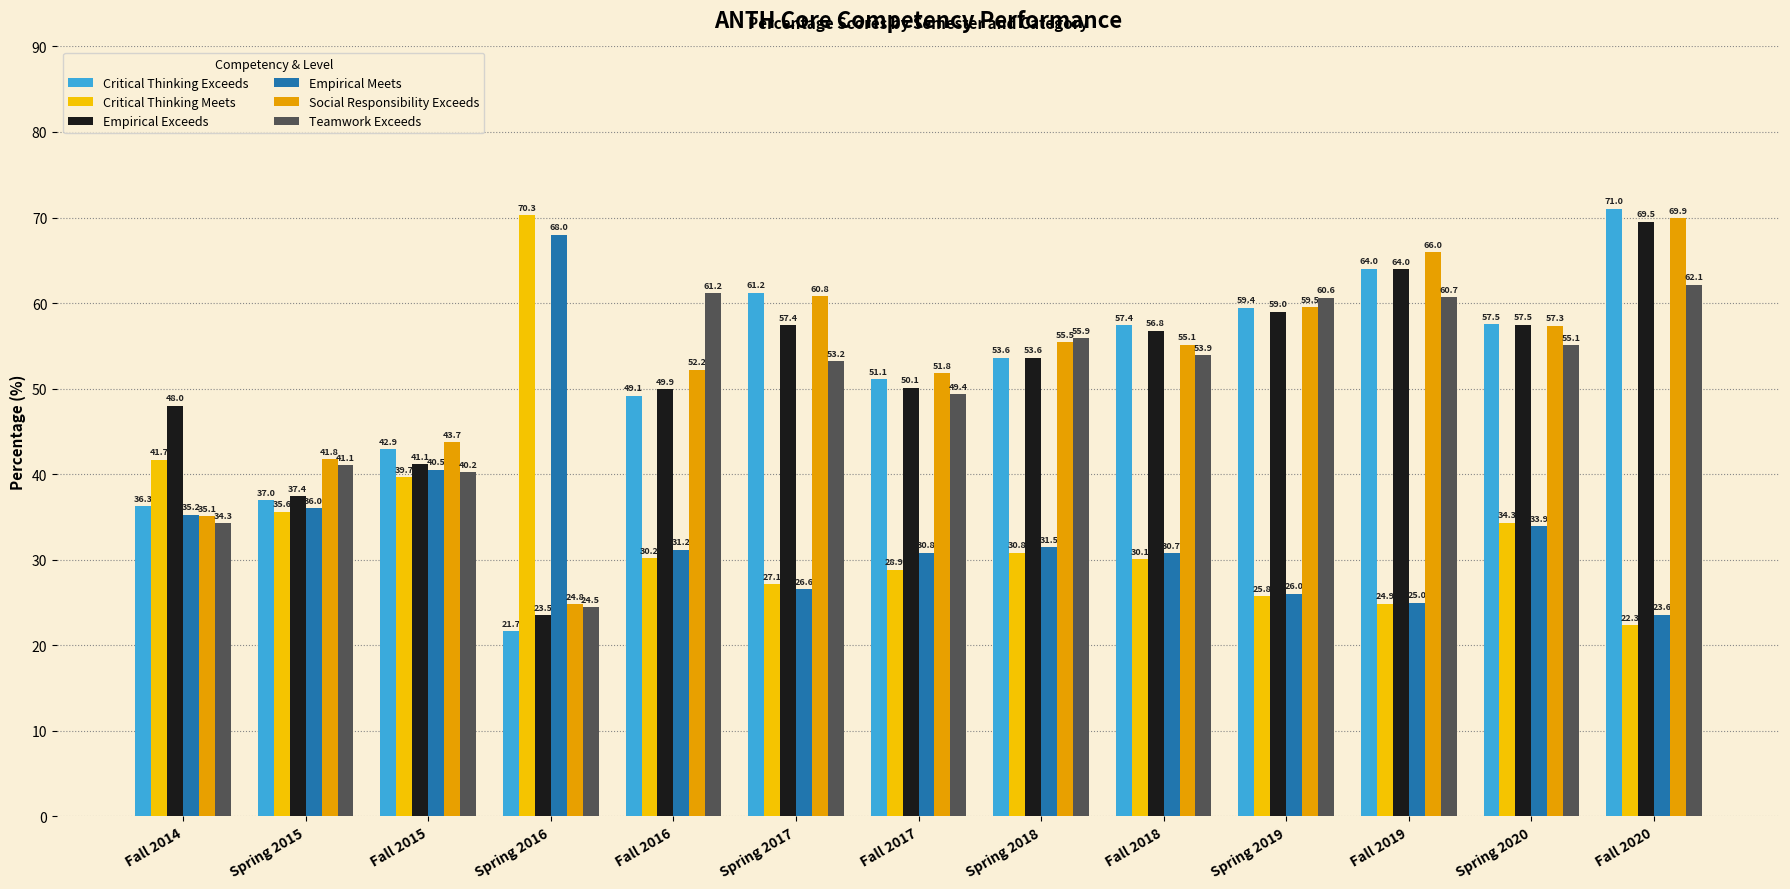

What are all the series names shown in the legend?

Critical Thinking Exceeds, Critical Thinking Meets, Empirical Exceeds, Empirical Meets, Social Responsibility Exceeds, Teamwork Exceeds